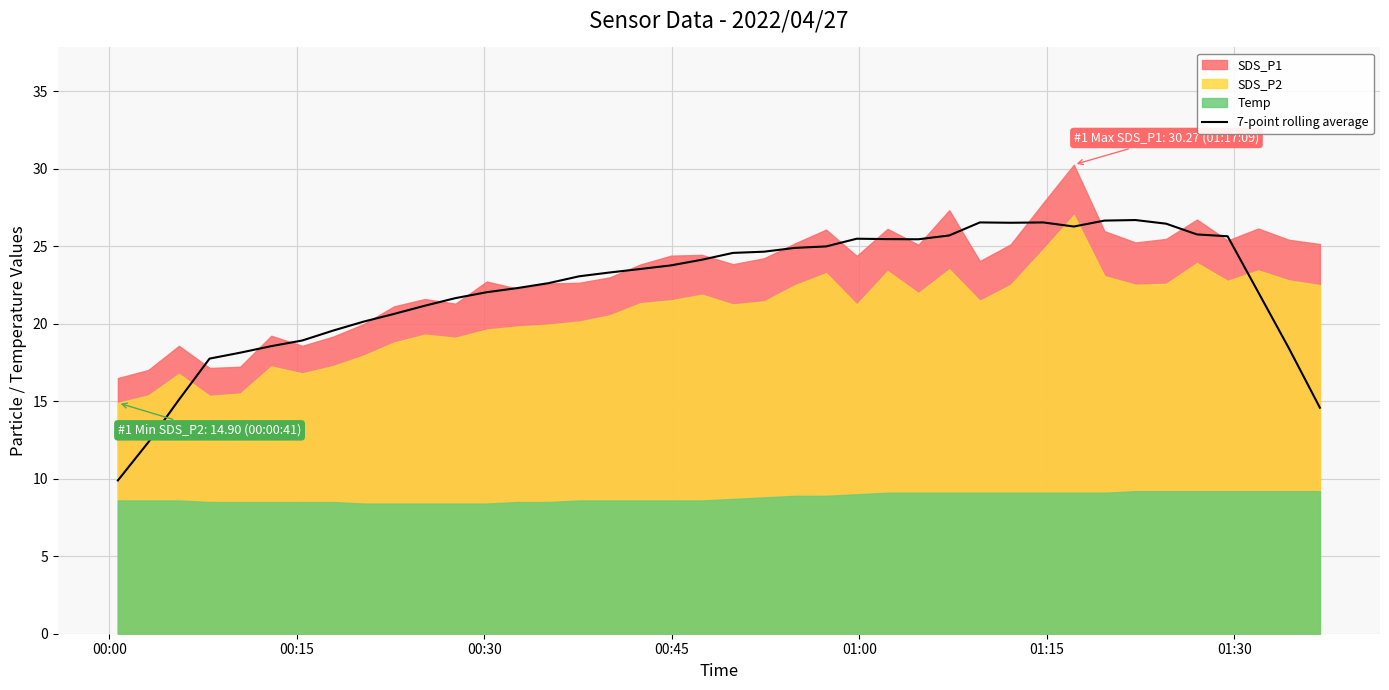

How many lines are shown in the chart?

1